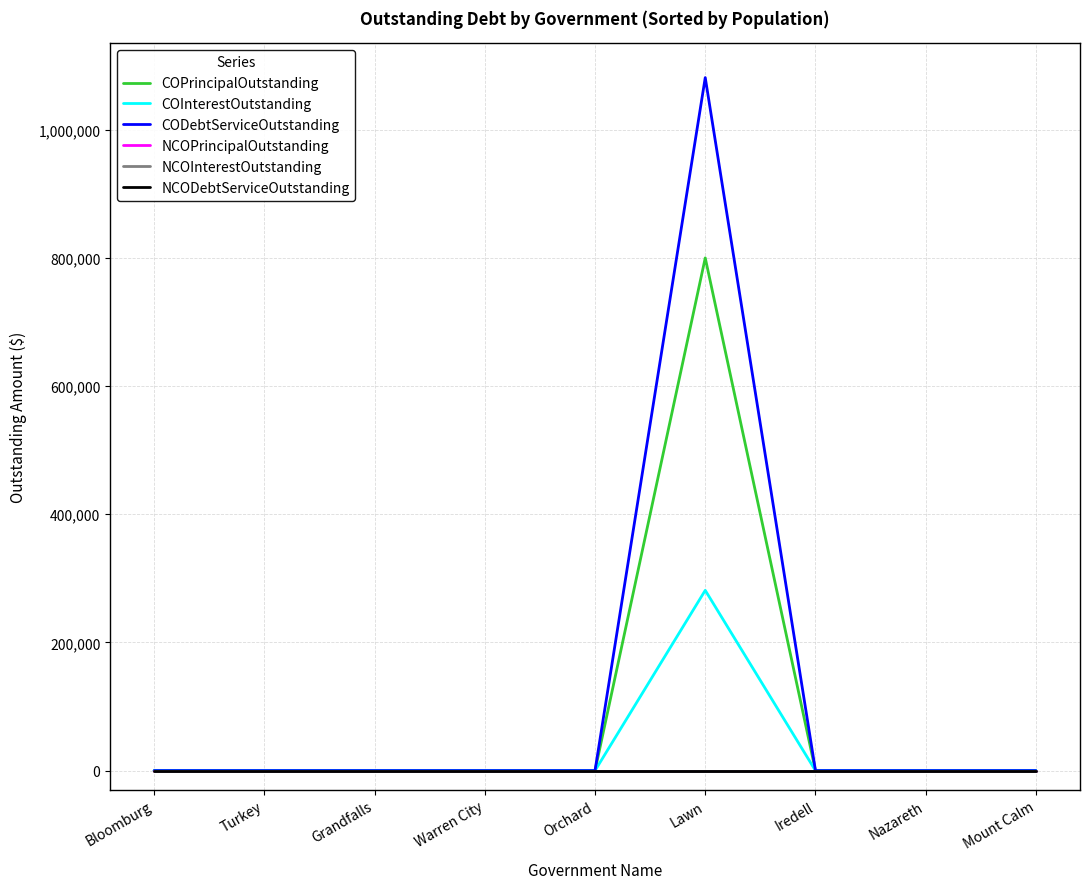

Does the chart have visible grid lines?

Yes